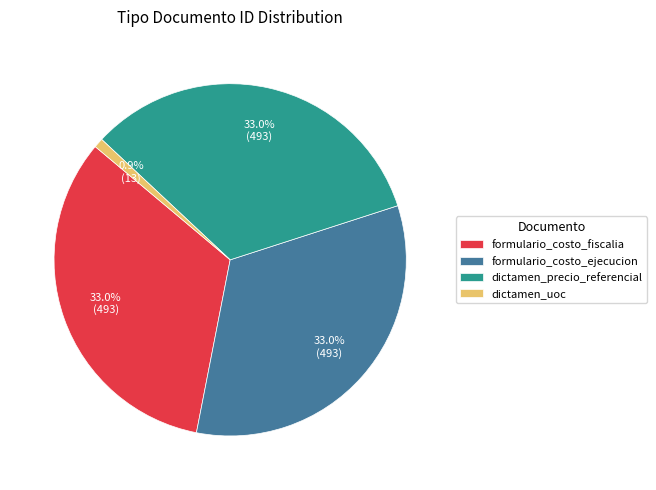

Is there any slice that represents more than half of the pie?

No